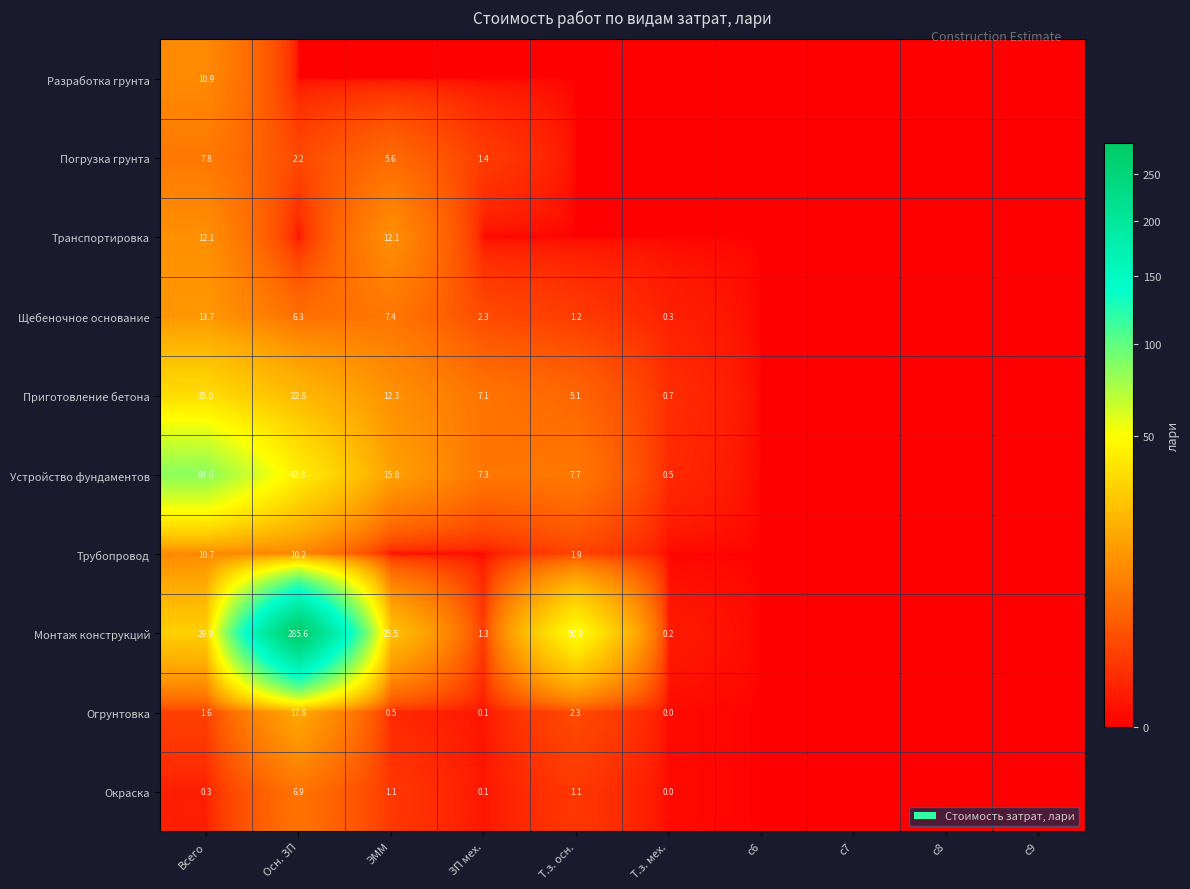

True or false: Окраска has a value of 0.1 at ЗП мех..

True